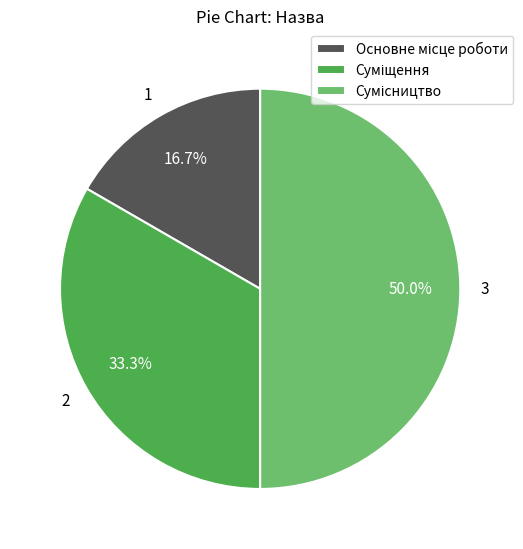

How many segments does this pie chart have?

3